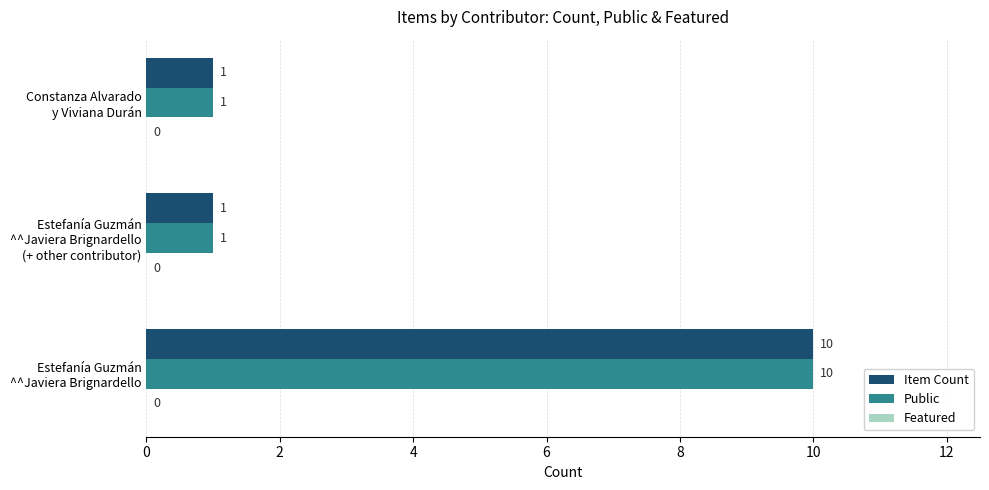

What is the greatest value displayed?

10